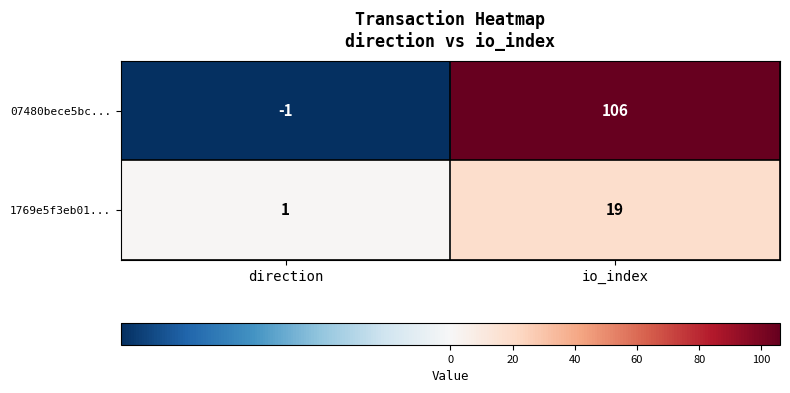

At how many categories does at least one series exceed 98?

1